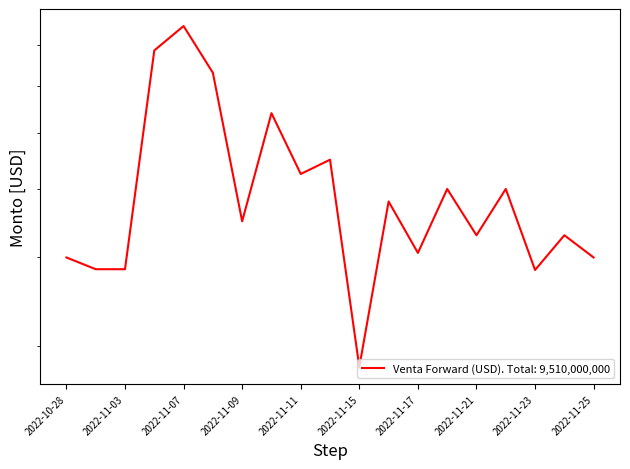

The value at 2022-11-25 is 400000000. True or false?

True